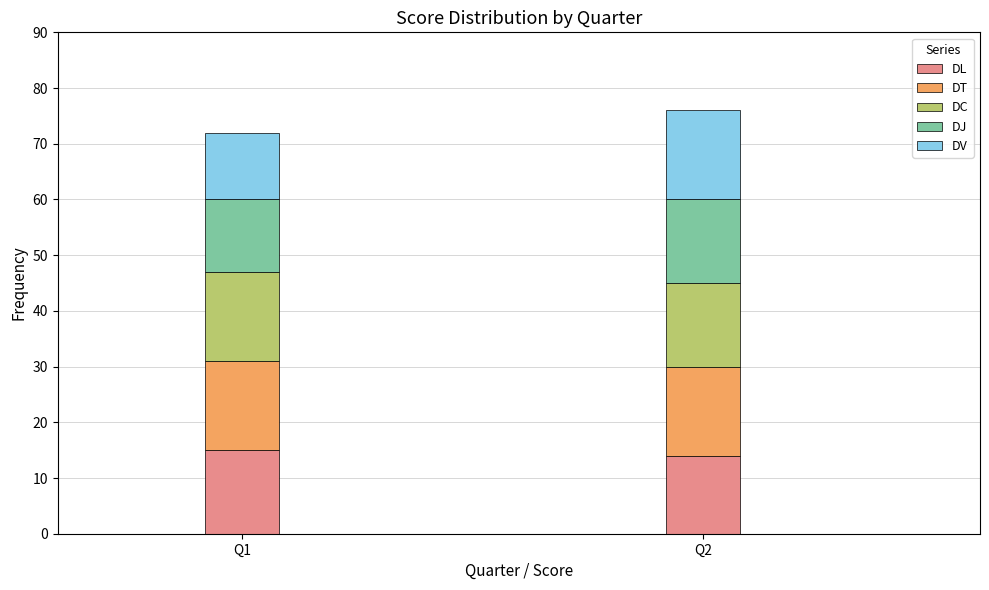

Reading right to left, what are the values for DL?

14	15